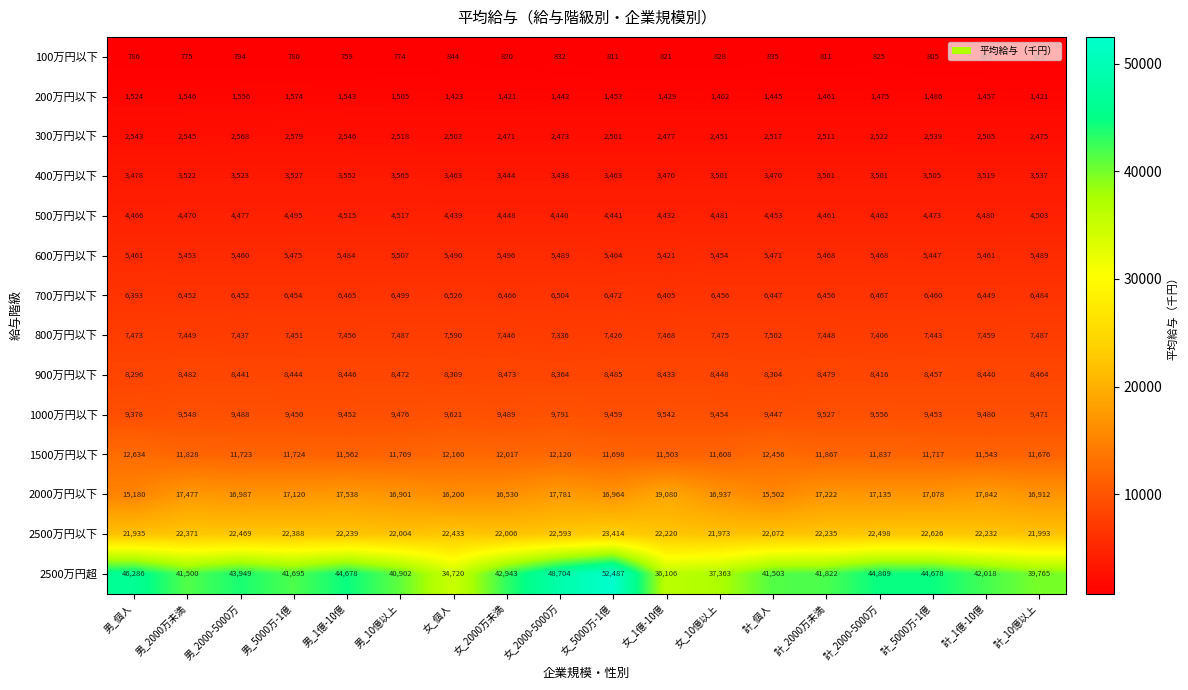

What is the approximate value of 300万円以下 at 女_2000-5000万?

2473